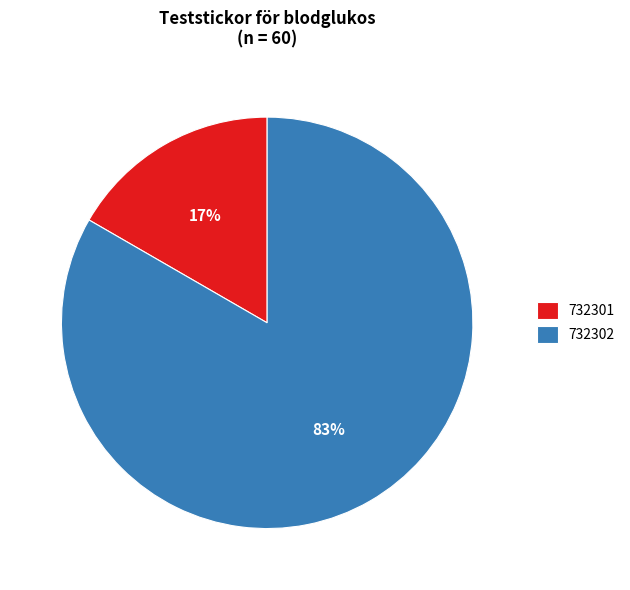

Rank the categories by value from highest to lowest.

732302, 732301